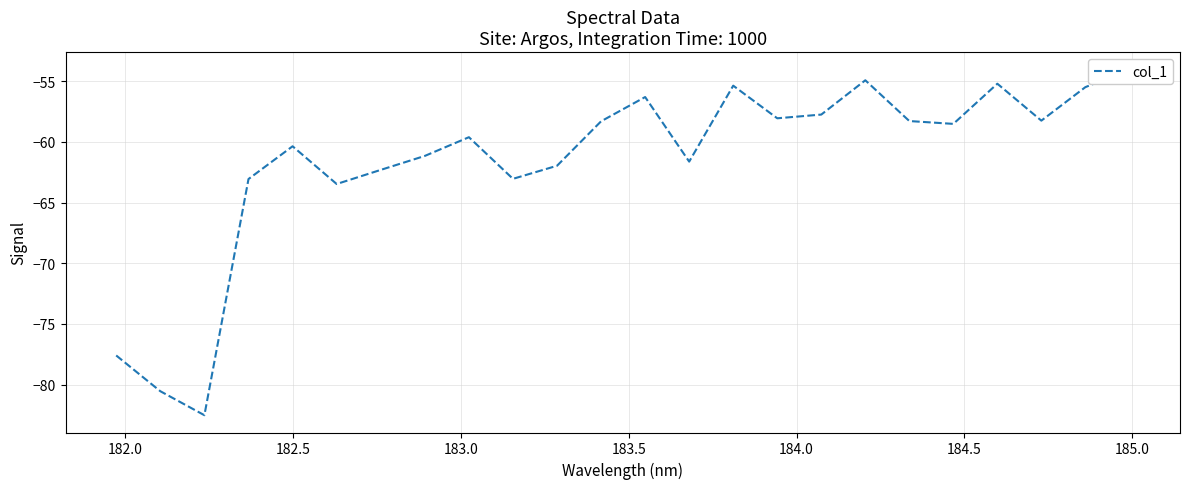

How many distinct data groups are displayed?

1